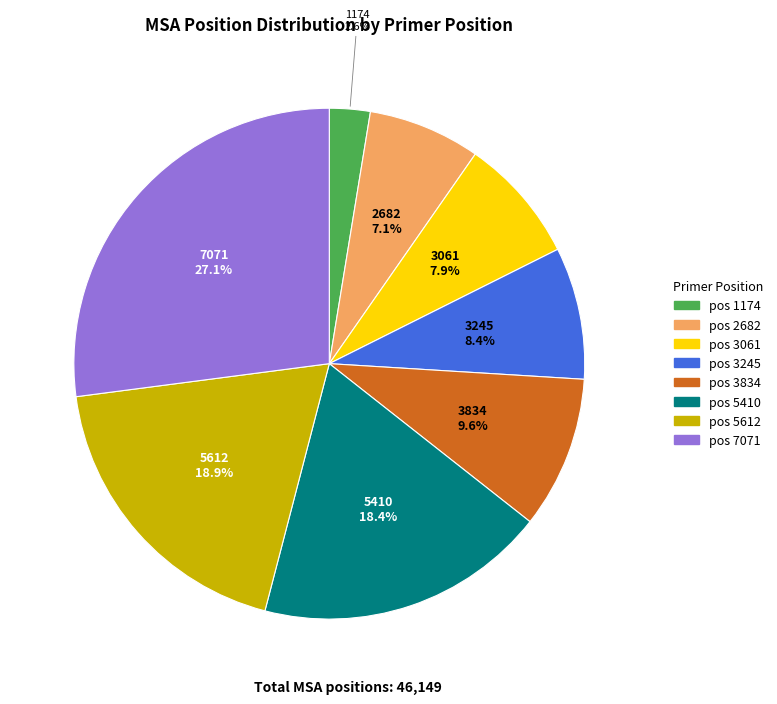

How many slices are in this pie chart?

8